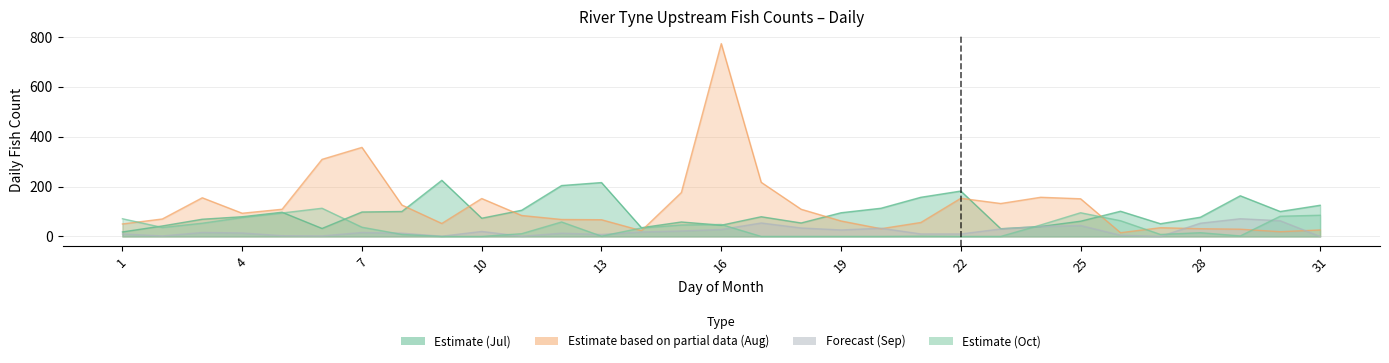

True or false: Nov (Oct data) and Sep (Aug data) intersect in this chart.

True